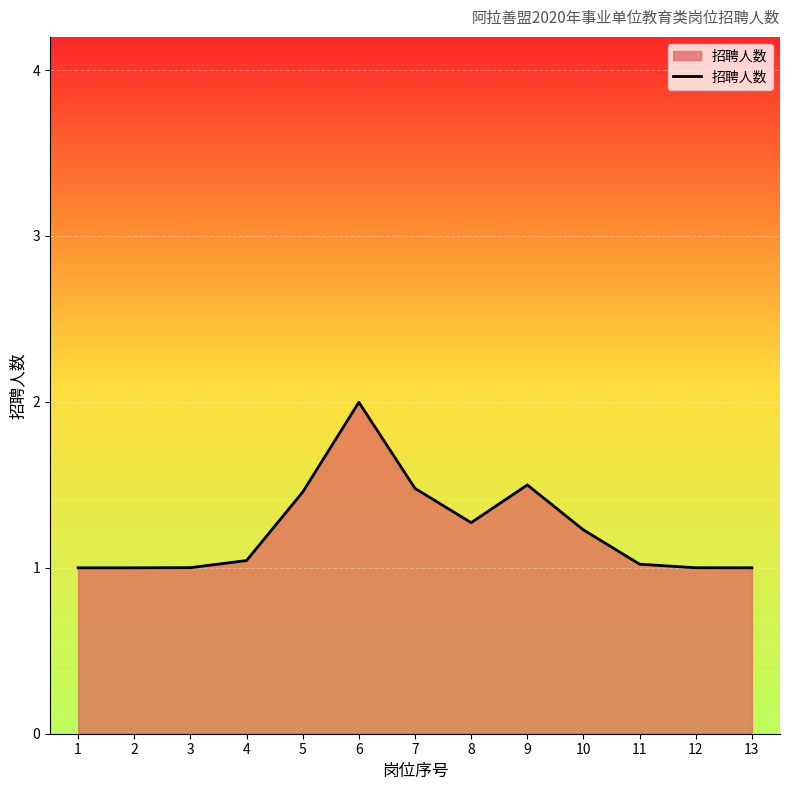

The value at 8 is 0.7. True or false?

False